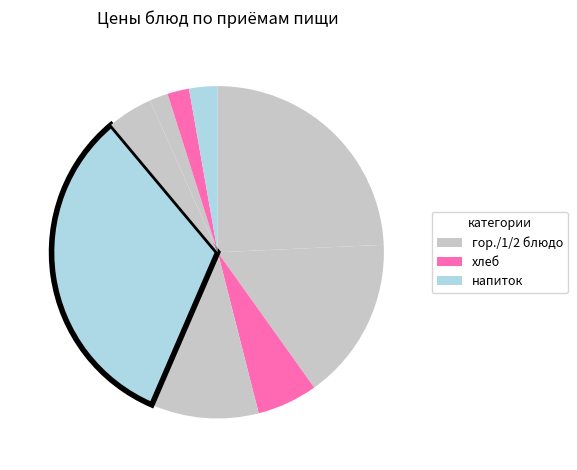

How many segments does this pie chart have?

9